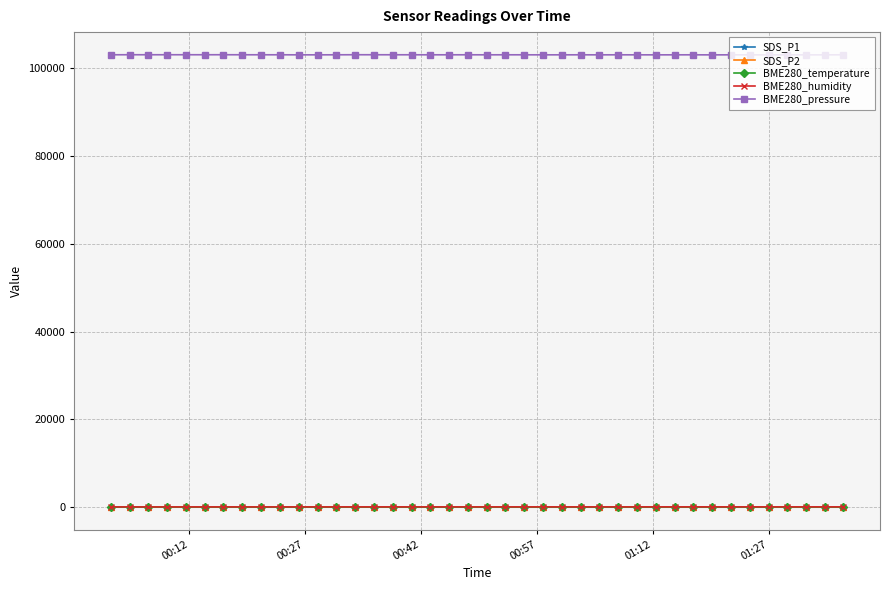

True or false: BME280_temperature and BME280_pressure intersect in this chart.

False